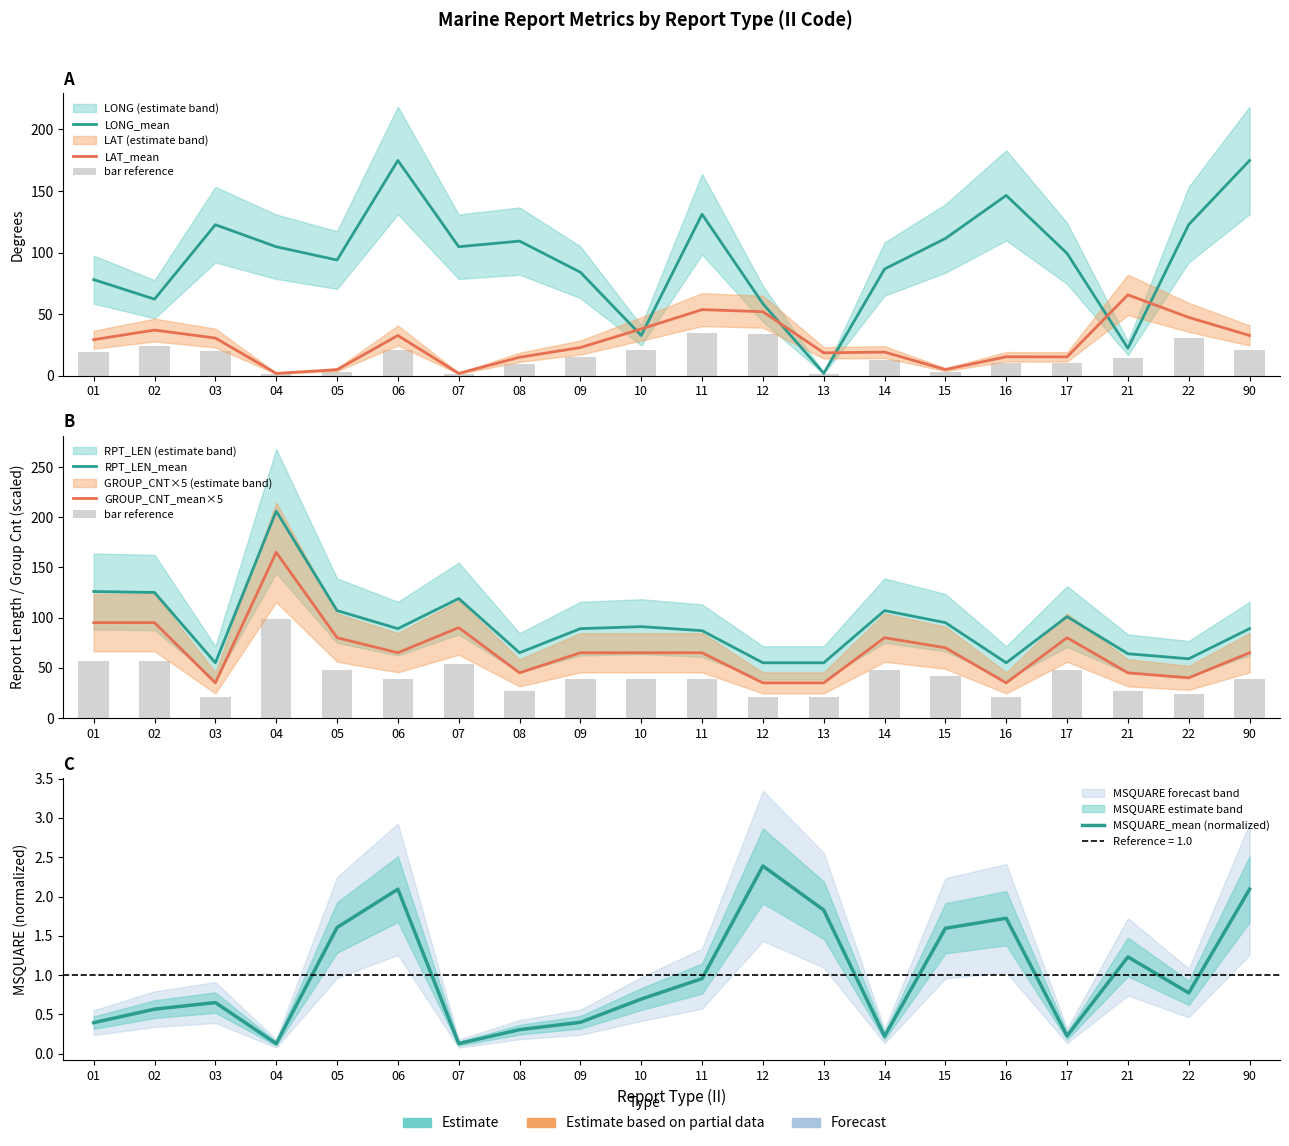

At which category is the sum across all series the highest?

04